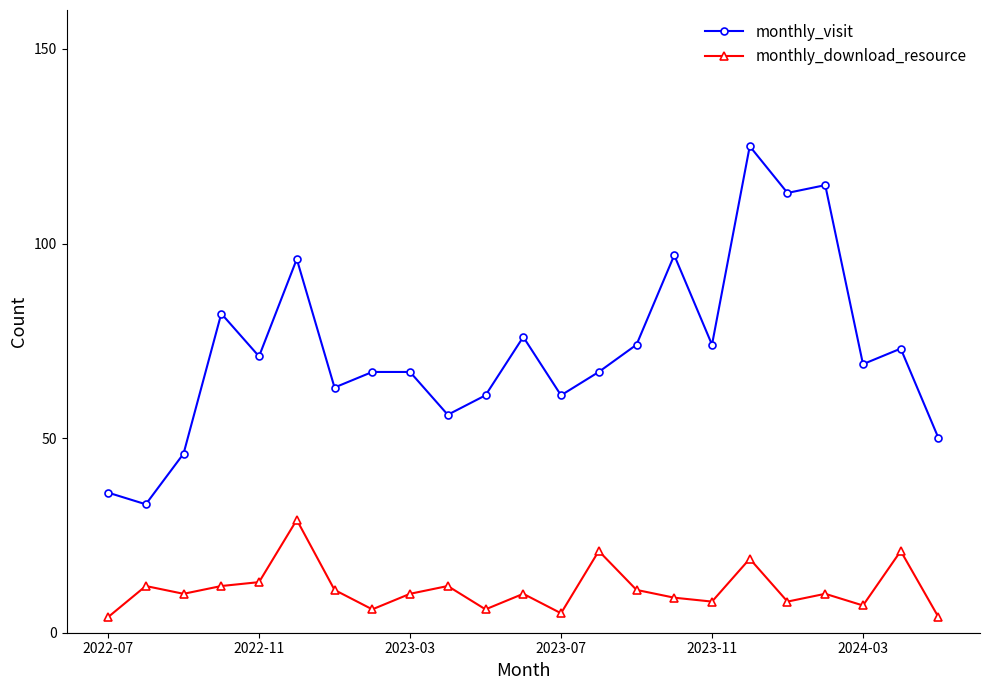

At how many categories does at least one series exceed 48?

20